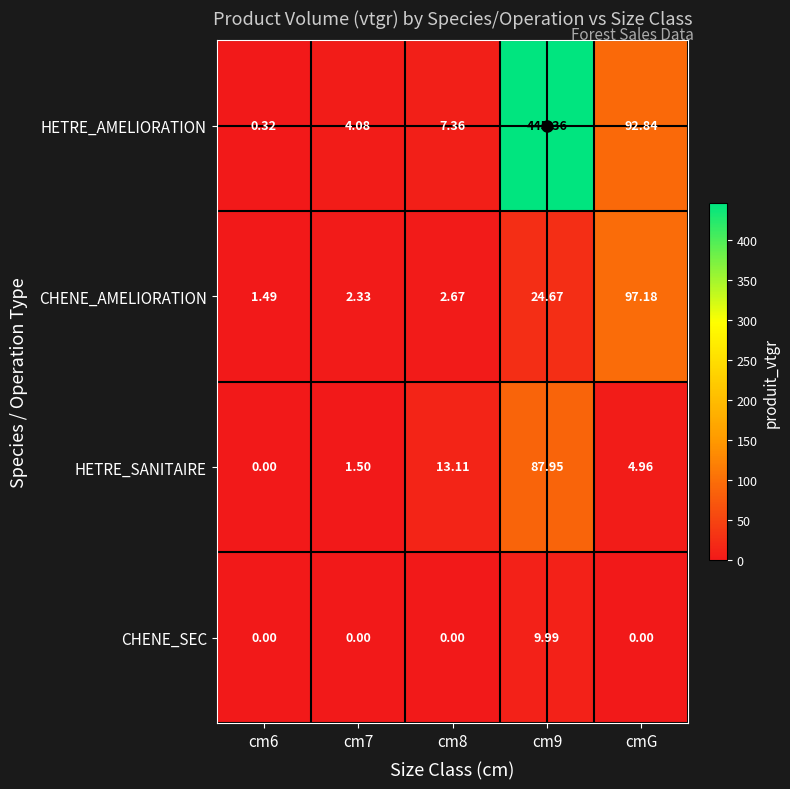

Where is HETRE_AMELIORATION nearest to the value 222?

cmG